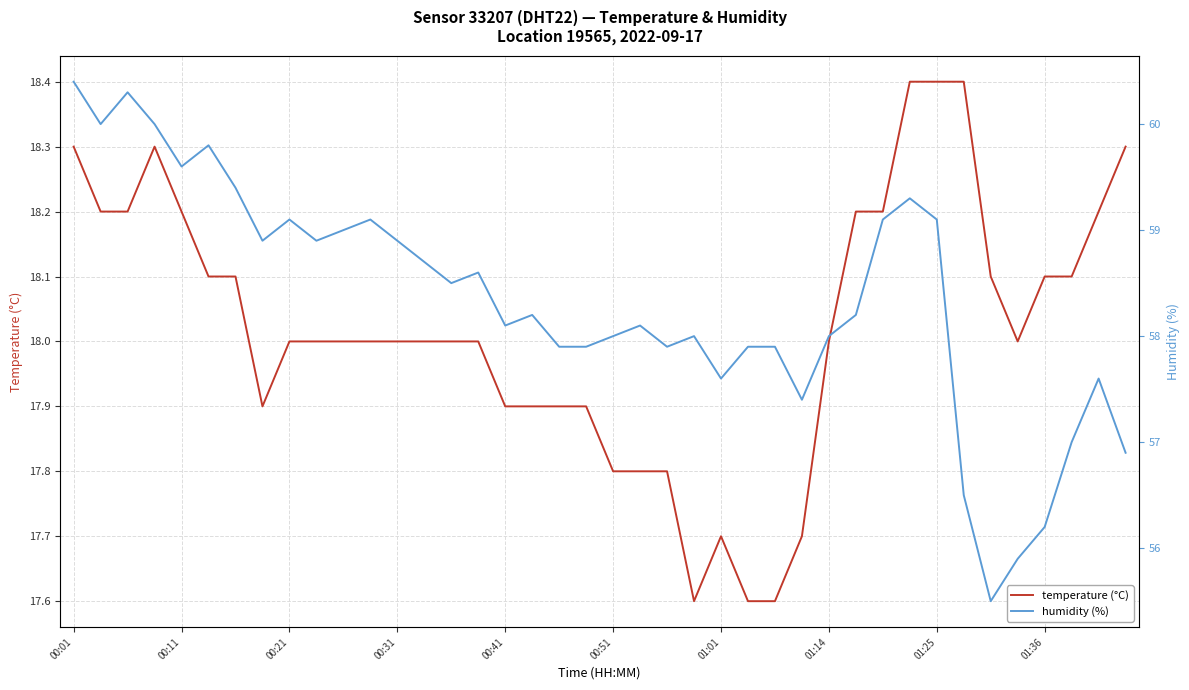

Which series has the largest total across all categories?

humidity (%)